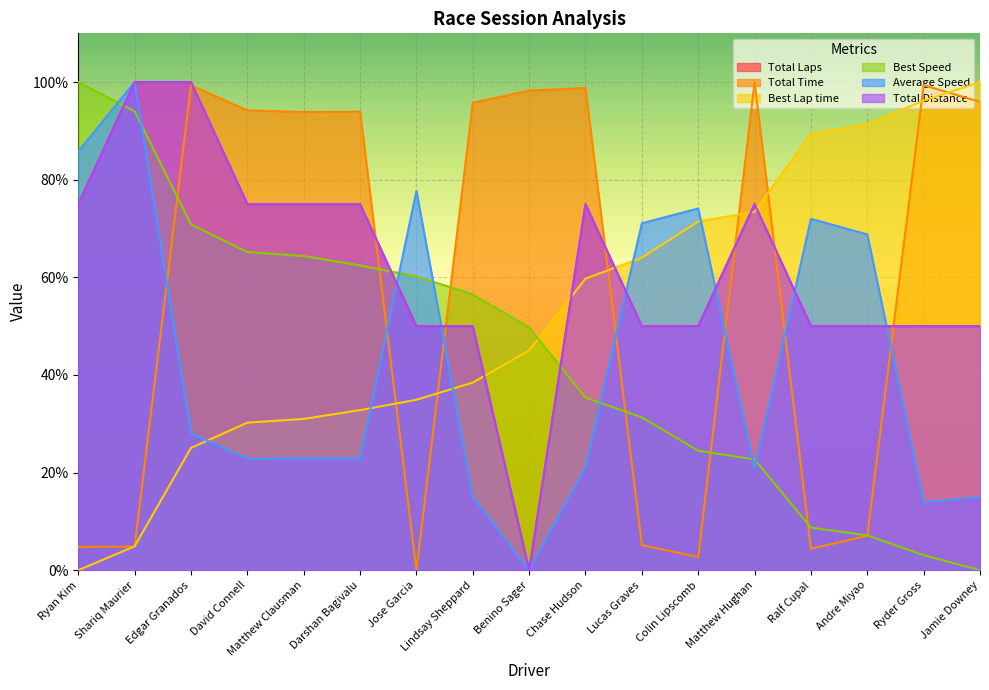

In Average Speed, how many points are lower than both neighbors (excluding endpoints)?

5